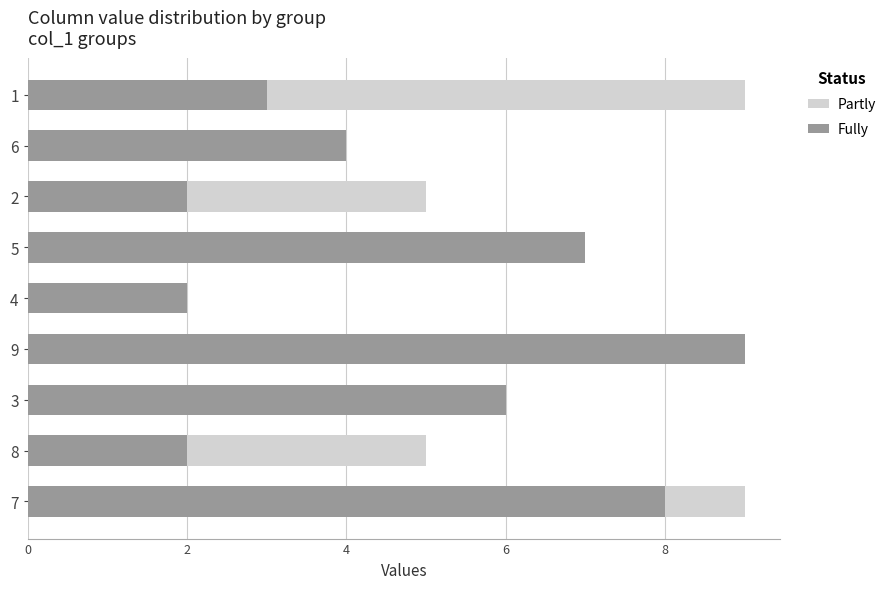

What is the label of the 5th bar from the right?

4